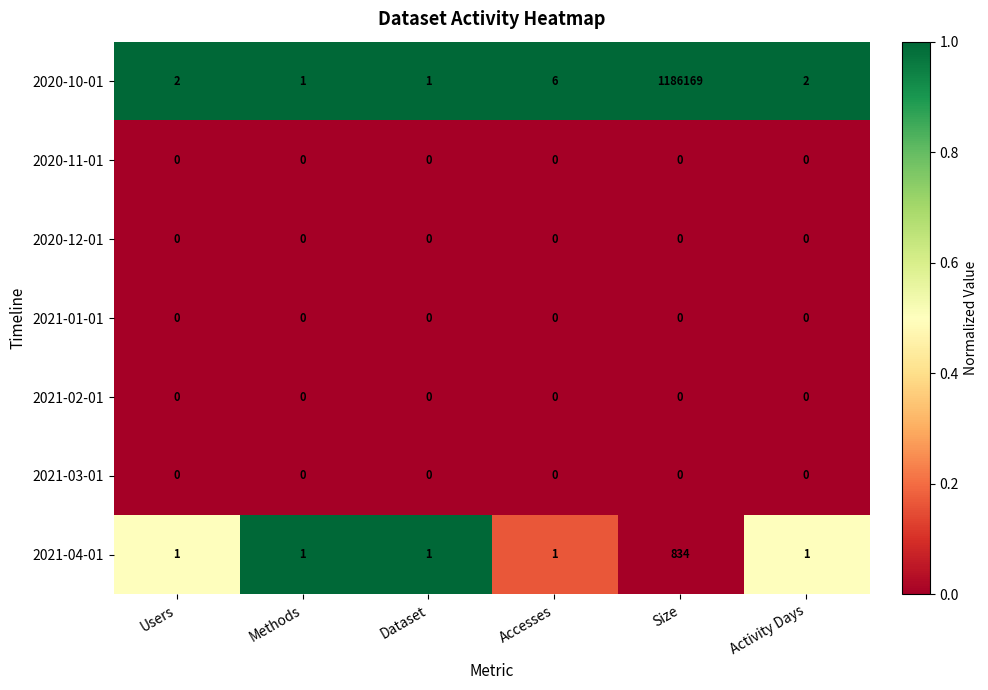

At which label is 2020-10-01 closest to 593085?

Accesses